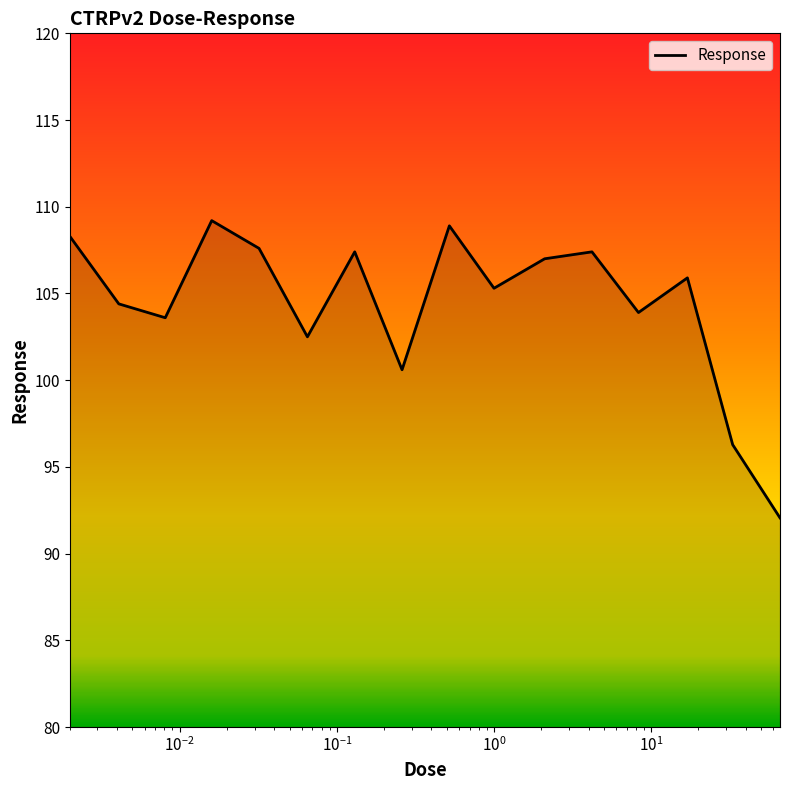

What is the greatest value displayed?

109.2